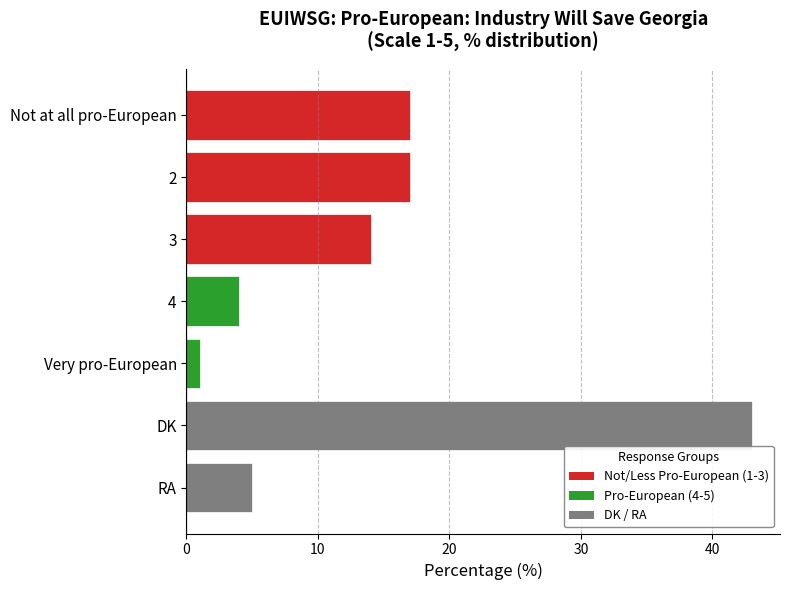

Which category has the lowest value across all series?

Very pro-European